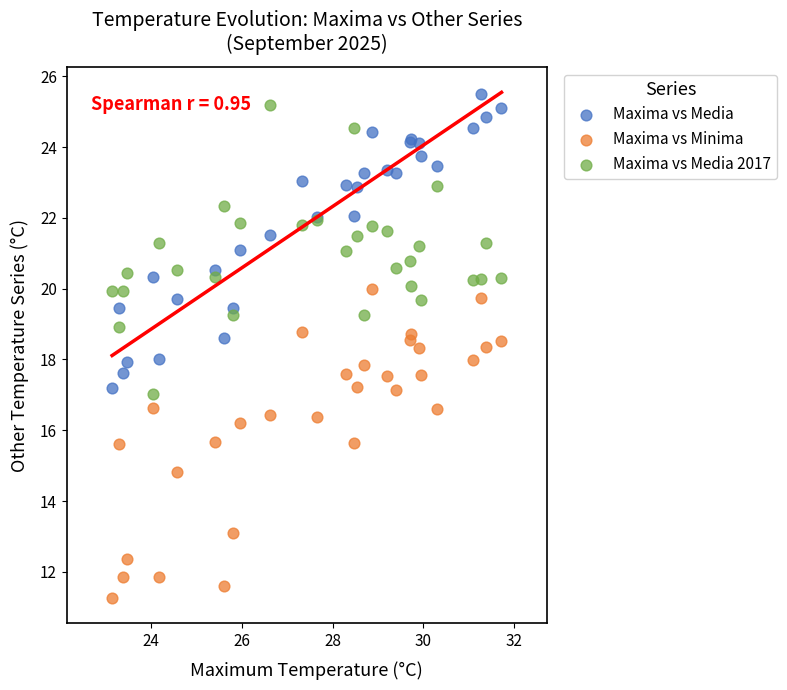

Which series contains the lowest Y value?

Maxima vs Minima